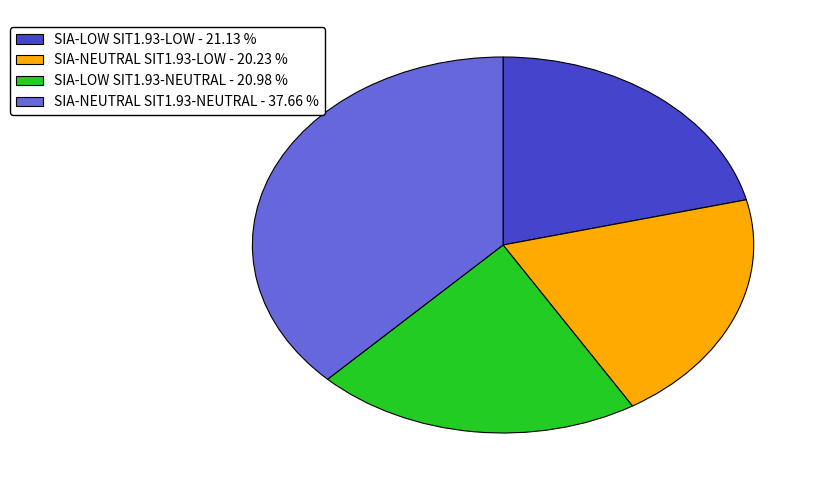

Is it true that SIA-NEUTRAL SIT1.93-NEUTRAL is 49% of the pie?

False